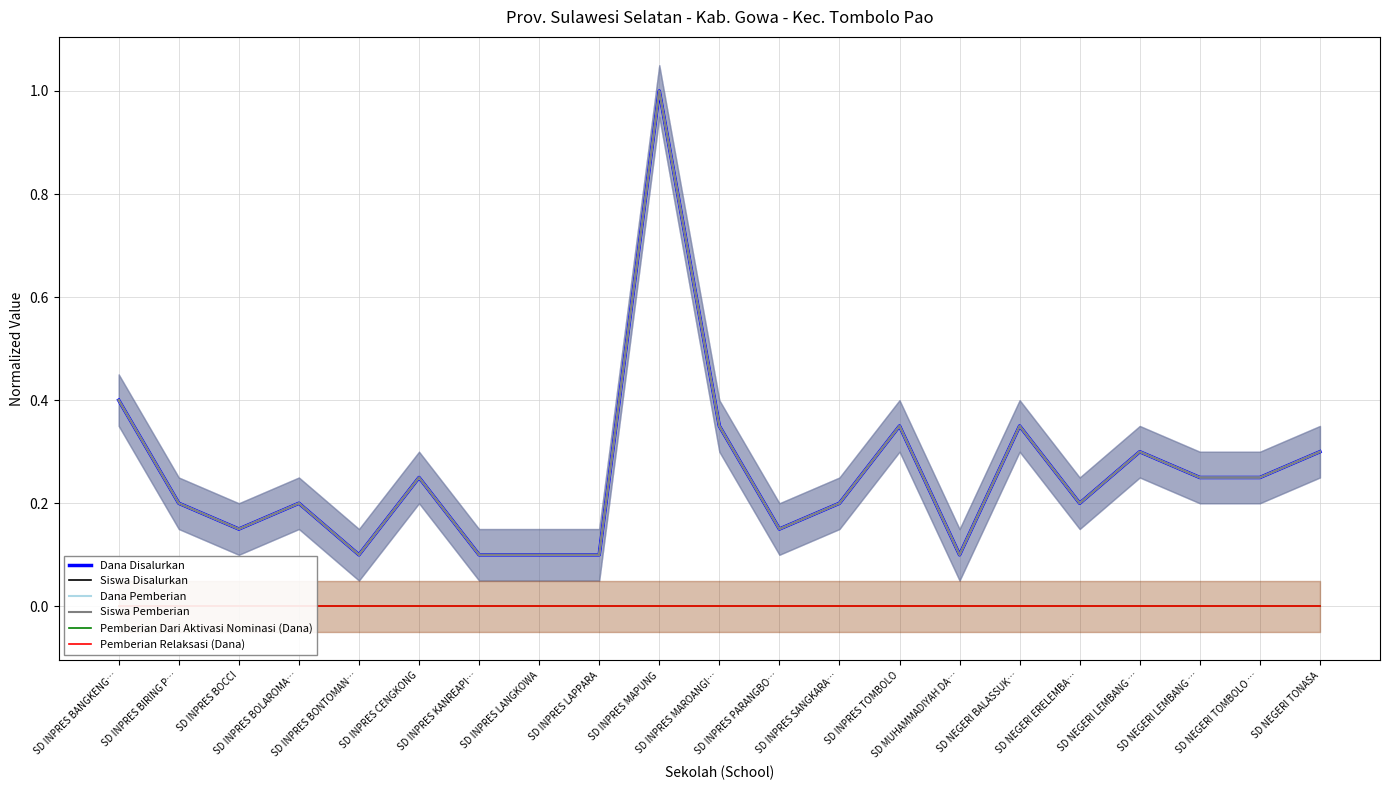

Reading left to right, what are all the values shown in this chart?

Dana Disalurkan: SD INPRES BANGKENG…=0.4	SD INPRES BIRING P…=0.2	SD INPRES BOCCI=0.1	SD INPRES BOLAROMA…=0.2	SD INPRES BONTOMAN…=0.1	SD INPRES CENGKONG=0.2	SD INPRES KANREAPI…=0.1	SD INPRES LANGKOWA=0.1	SD INPRES LAPPARA=0.1	SD INPRES MAPUNG=1.0	SD INPRES MAROANGI…=0.3	SD INPRES PARANGBO…=0.1	SD INPRES SANGKARA…=0.2	SD INPRES TOMBOLO=0.3	SD MUHAMMADIYAH DA…=0.1	SD NEGERI BALASSUK…=0.3	SD NEGERI ERELEMBA…=0.2	SD NEGERI LEMBANG …=0.3	SD NEGERI LEMBANG …=0.2	SD NEGERI TOMBOLO …=0.2	SD NEGERI TONASA=0.3
Siswa Disalurkan: SD INPRES BANGKENG…=0.4	SD INPRES BIRING P…=0.2	SD INPRES BOCCI=0.1	SD INPRES BOLAROMA…=0.2	SD INPRES BONTOMAN…=0.1	SD INPRES CENGKONG=0.2	SD INPRES KANREAPI…=0.1	SD INPRES LANGKOWA=0.1	SD INPRES LAPPARA=0.1	SD INPRES MAPUNG=1.0	SD INPRES MAROANGI…=0.3	SD INPRES PARANGBO…=0.1	SD INPRES SANGKARA…=0.2	SD INPRES TOMBOLO=0.3	SD MUHAMMADIYAH DA…=0.1	SD NEGERI BALASSUK…=0.3	SD NEGERI ERELEMBA…=0.2	SD NEGERI LEMBANG …=0.3	SD NEGERI LEMBANG …=0.2	SD NEGERI TOMBOLO …=0.2	SD NEGERI TONASA=0.3
Dana Pemberian: SD INPRES BANGKENG…=0.4	SD INPRES BIRING P…=0.2	SD INPRES BOCCI=0.1	SD INPRES BOLAROMA…=0.2	SD INPRES BONTOMAN…=0.1	SD INPRES CENGKONG=0.2	SD INPRES KANREAPI…=0.1	SD INPRES LANGKOWA=0.1	SD INPRES LAPPARA=0.1	SD INPRES MAPUNG=1.0	SD INPRES MAROANGI…=0.3	SD INPRES PARANGBO…=0.1	SD INPRES SANGKARA…=0.2	SD INPRES TOMBOLO=0.3	SD MUHAMMADIYAH DA…=0.1	SD NEGERI BALASSUK…=0.3	SD NEGERI ERELEMBA…=0.2	SD NEGERI LEMBANG …=0.3	SD NEGERI LEMBANG …=0.2	SD NEGERI TOMBOLO …=0.2	SD NEGERI TONASA=0.3
Siswa Pemberian: SD INPRES BANGKENG…=0.4	SD INPRES BIRING P…=0.2	SD INPRES BOCCI=0.1	SD INPRES BOLAROMA…=0.2	SD INPRES BONTOMAN…=0.1	SD INPRES CENGKONG=0.2	SD INPRES KANREAPI…=0.1	SD INPRES LANGKOWA=0.1	SD INPRES LAPPARA=0.1	SD INPRES MAPUNG=1.0	SD INPRES MAROANGI…=0.3	SD INPRES PARANGBO…=0.1	SD INPRES SANGKARA…=0.2	SD INPRES TOMBOLO=0.3	SD MUHAMMADIYAH DA…=0.1	SD NEGERI BALASSUK…=0.3	SD NEGERI ERELEMBA…=0.2	SD NEGERI LEMBANG …=0.3	SD NEGERI LEMBANG …=0.2	SD NEGERI TOMBOLO …=0.2	SD NEGERI TONASA=0.3
Pemberian Dari Aktivasi Nominasi (Dana): SD INPRES BANGKENG…=0.0	SD INPRES BIRING P…=0.0	SD INPRES BOCCI=0.0	SD INPRES BOLAROMA…=0.0	SD INPRES BONTOMAN…=0.0	SD INPRES CENGKONG=0.0	SD INPRES KANREAPI…=0.0	SD INPRES LANGKOWA=0.0	SD INPRES LAPPARA=0.0	SD INPRES MAPUNG=0.0	SD INPRES MAROANGI…=0.0	SD INPRES PARANGBO…=0.0	SD INPRES SANGKARA…=0.0	SD INPRES TOMBOLO=0.0	SD MUHAMMADIYAH DA…=0.0	SD NEGERI BALASSUK…=0.0	SD NEGERI ERELEMBA…=0.0	SD NEGERI LEMBANG …=0.0	SD NEGERI LEMBANG …=0.0	SD NEGERI TOMBOLO …=0.0	SD NEGERI TONASA=0.0
Pemberian Relaksasi (Dana): SD INPRES BANGKENG…=0.0	SD INPRES BIRING P…=0.0	SD INPRES BOCCI=0.0	SD INPRES BOLAROMA…=0.0	SD INPRES BONTOMAN…=0.0	SD INPRES CENGKONG=0.0	SD INPRES KANREAPI…=0.0	SD INPRES LANGKOWA=0.0	SD INPRES LAPPARA=0.0	SD INPRES MAPUNG=0.0	SD INPRES MAROANGI…=0.0	SD INPRES PARANGBO…=0.0	SD INPRES SANGKARA…=0.0	SD INPRES TOMBOLO=0.0	SD MUHAMMADIYAH DA…=0.0	SD NEGERI BALASSUK…=0.0	SD NEGERI ERELEMBA…=0.0	SD NEGERI LEMBANG …=0.0	SD NEGERI LEMBANG …=0.0	SD NEGERI TOMBOLO …=0.0	SD NEGERI TONASA=0.0